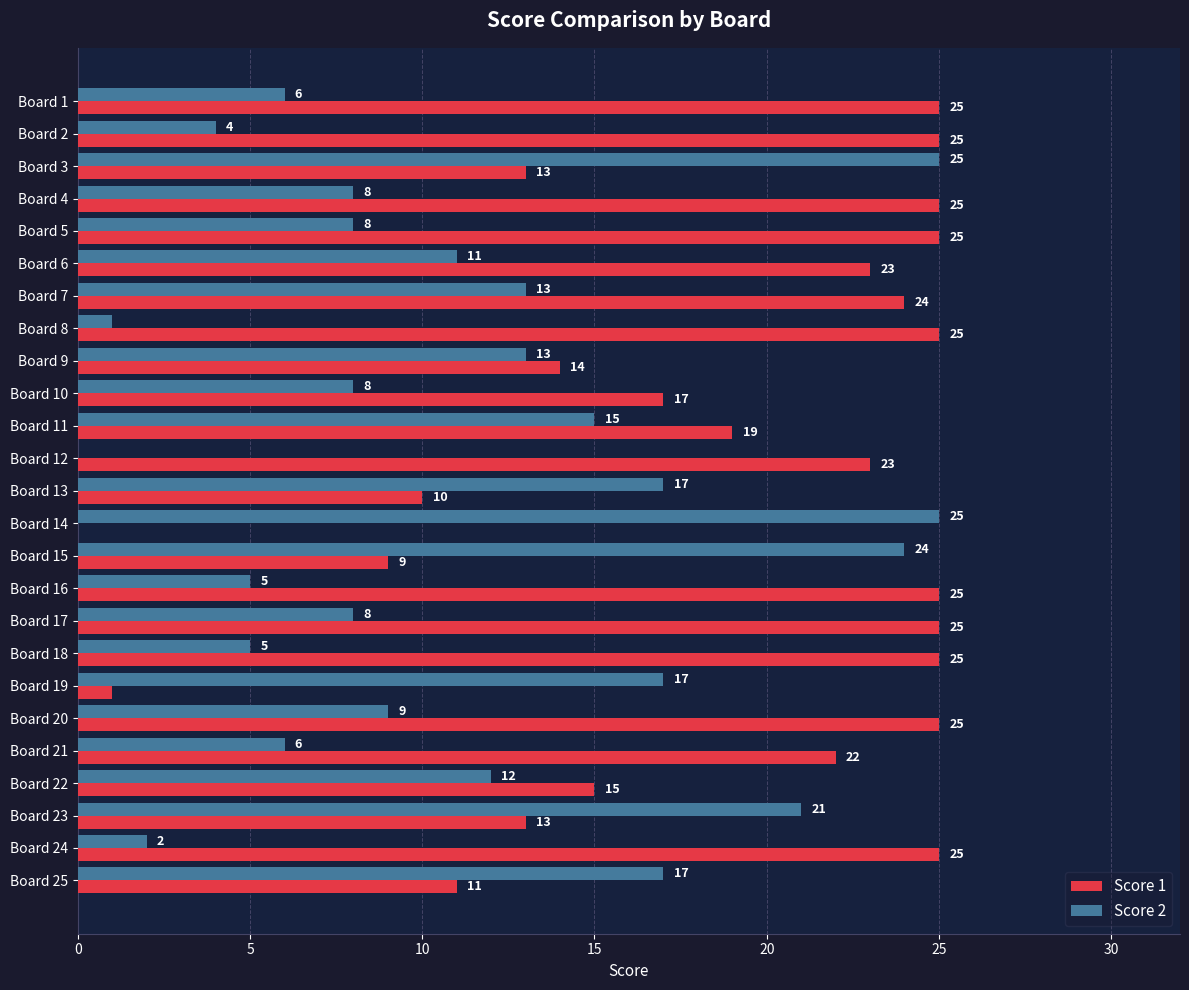

What is the approximate value of Score 2 at Board 13?

17